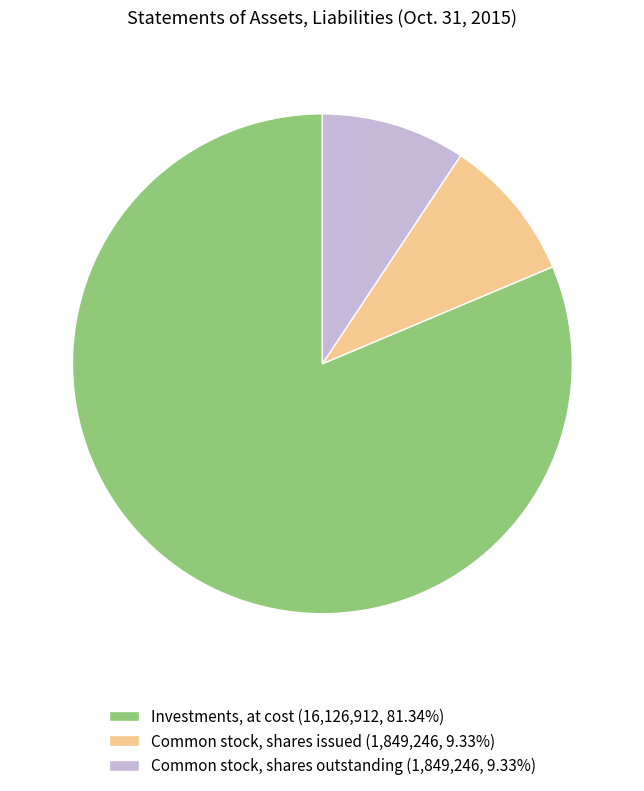

Combined, do Investments, at cost (16,126,912, 81.34%) and Common stock, shares issued (1,849,246, 9.33%) account for over 50%?

Yes